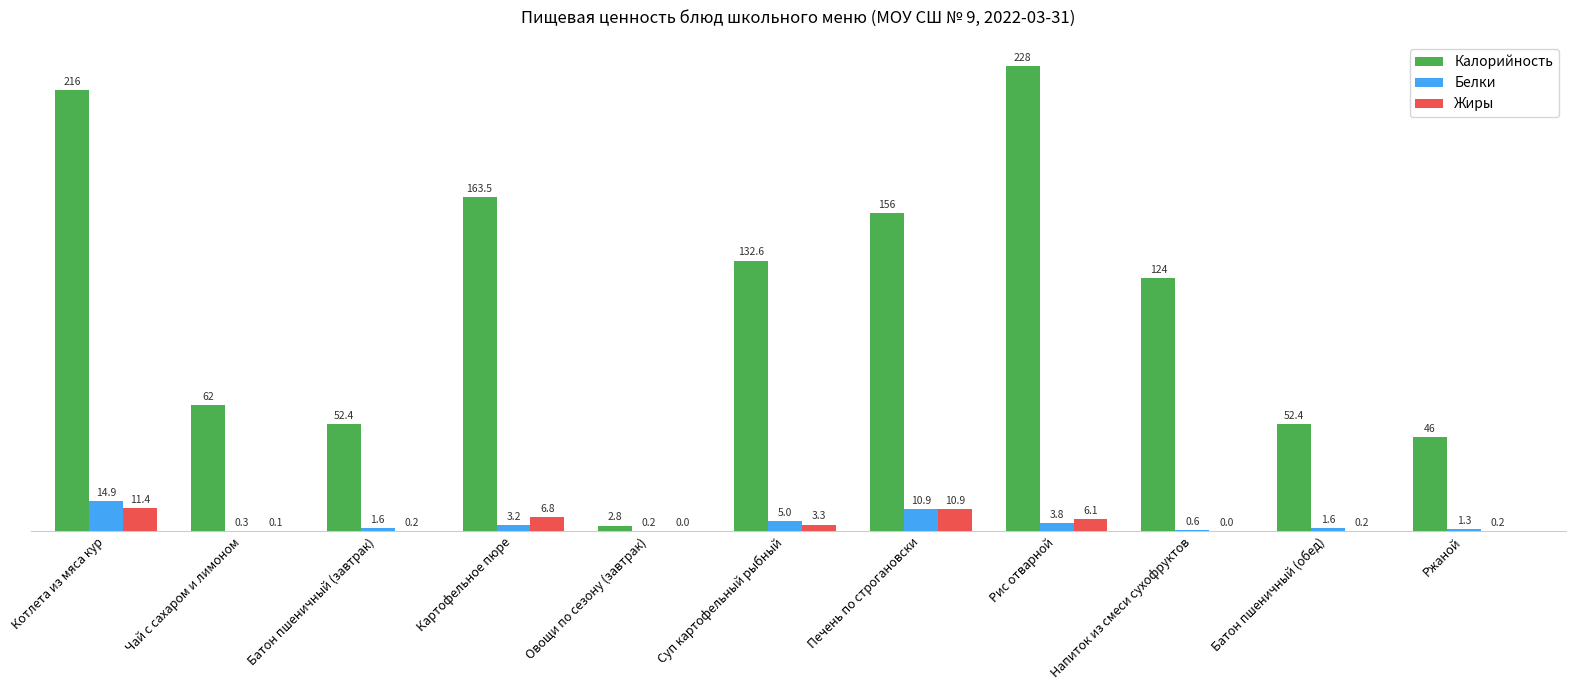

Which series has the largest total across all categories?

Калорийность